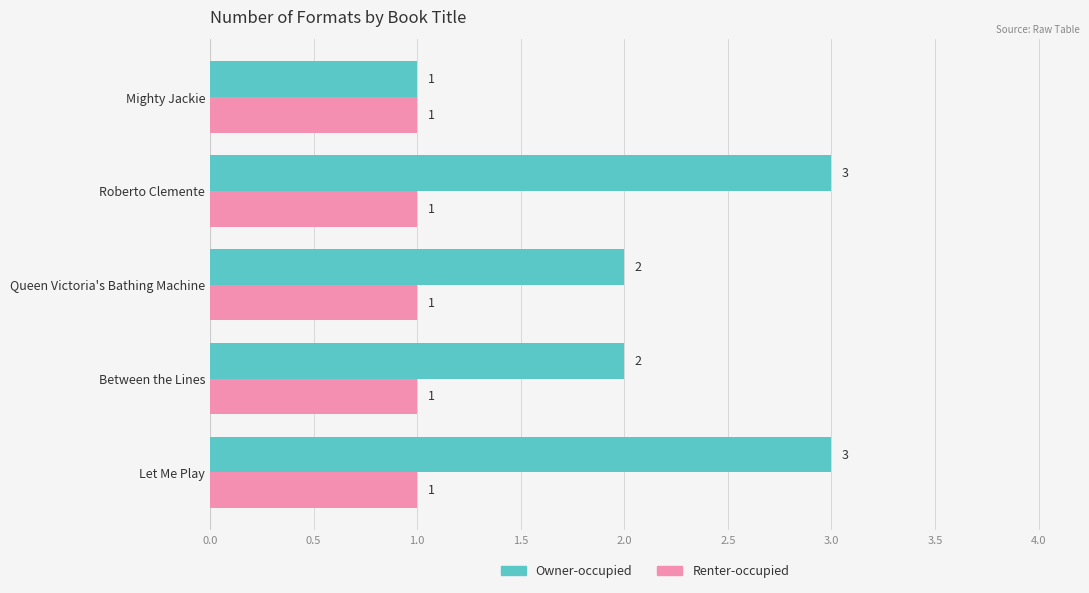

How many categories are shown in the chart?

5